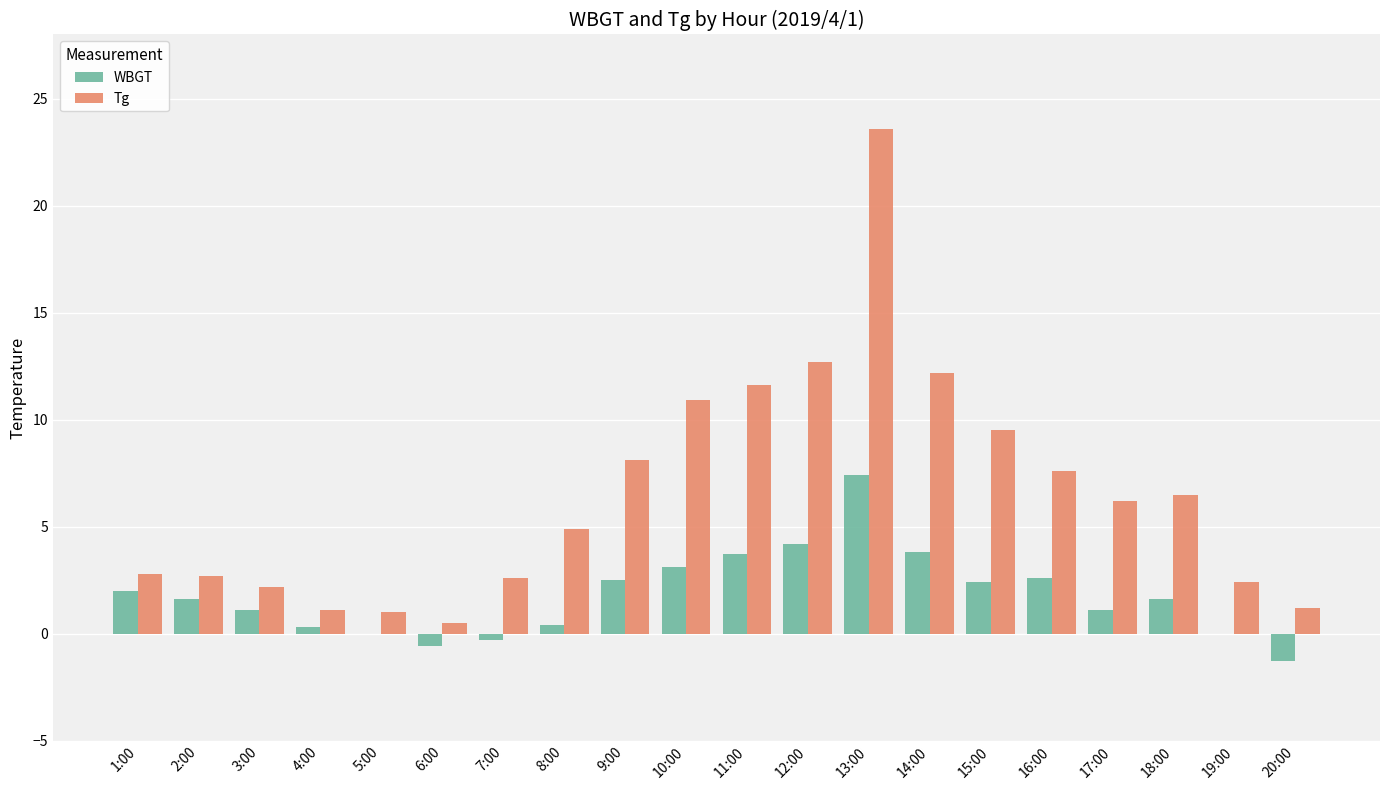

At which label does Tg reach its peak?

13:00